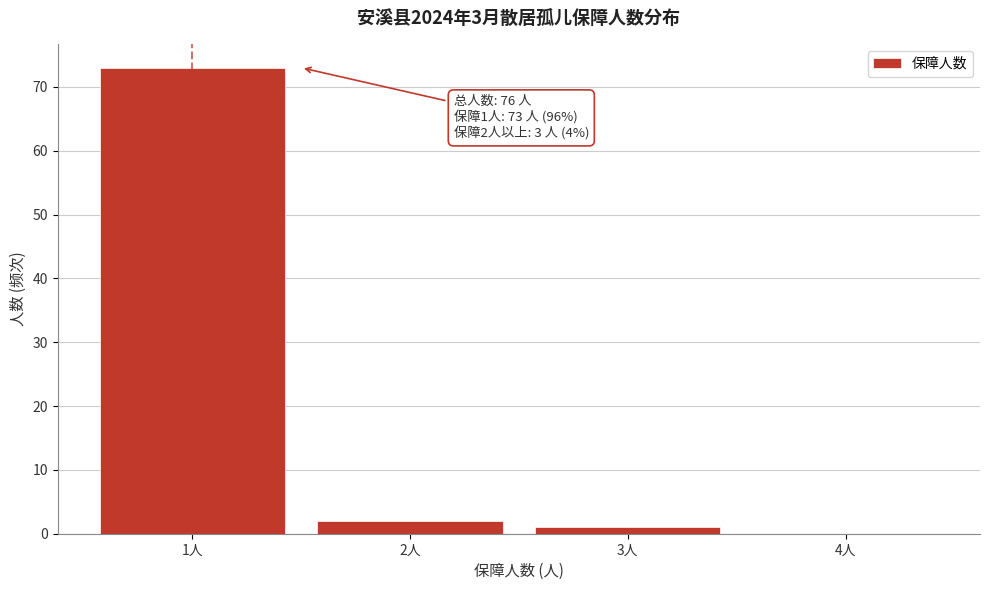

Which range on the x-axis has the tallest bar?

0.5 to 1.5